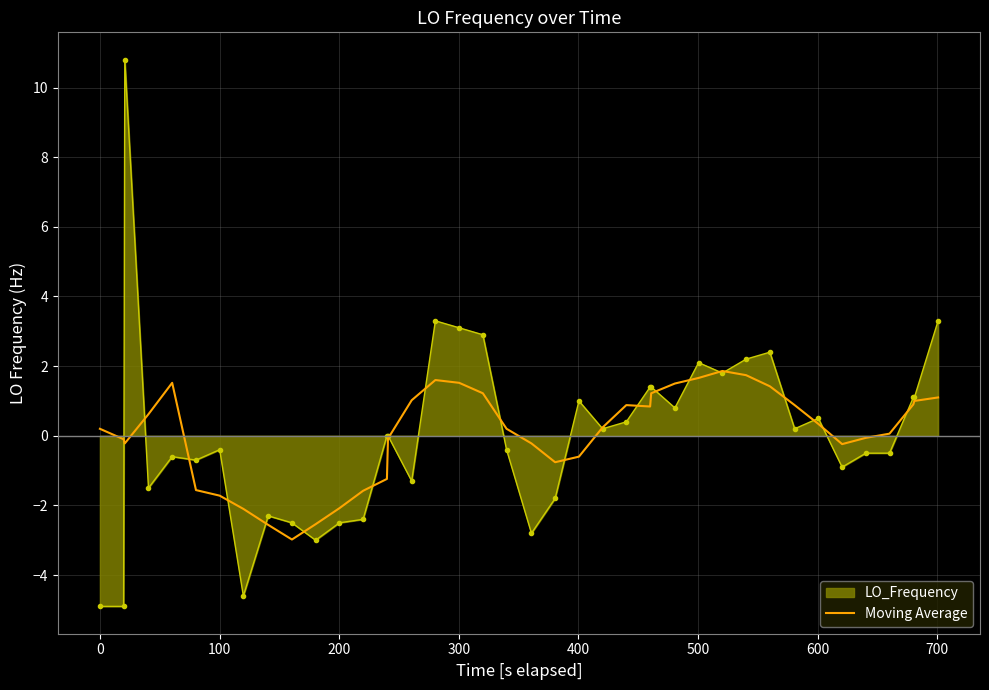

Rank the series by their maximum value, from lowest to highest.

Moving Average, LO_Frequency